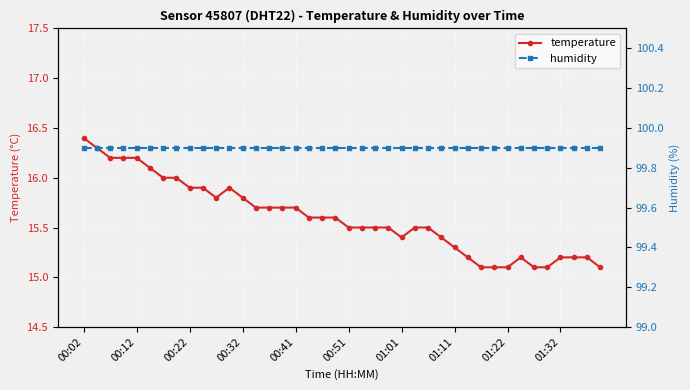

Rank the series by their maximum value, from highest to lowest.

humidity, temperature